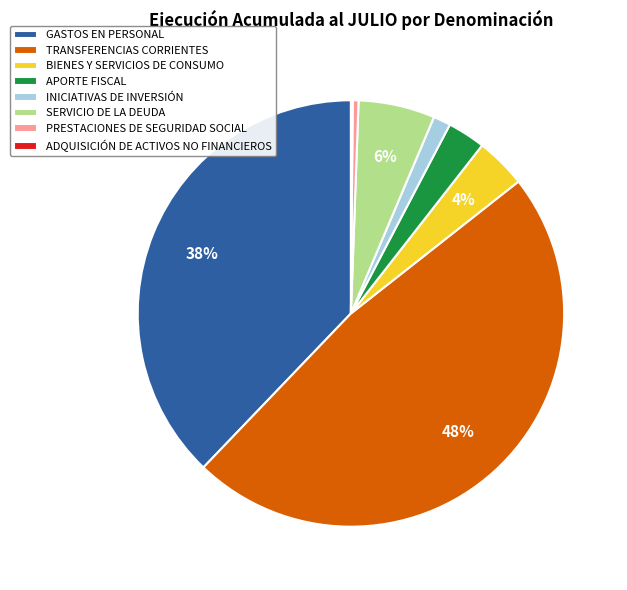

To the nearest percent, what percentage of the pie is APORTE FISCAL?

3%